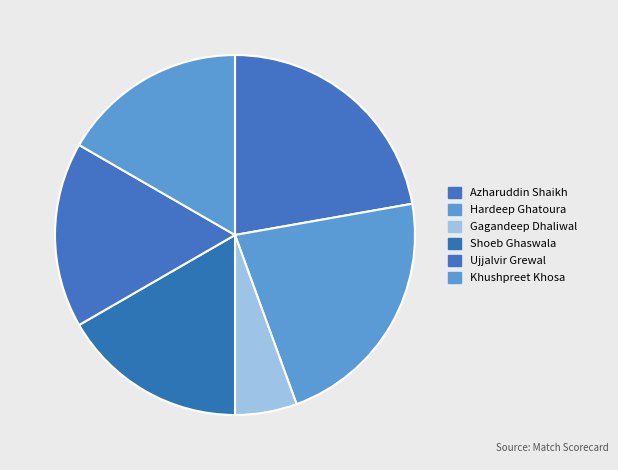

True or false: Azharuddin Shaikh accounts for 13% of the total.

False